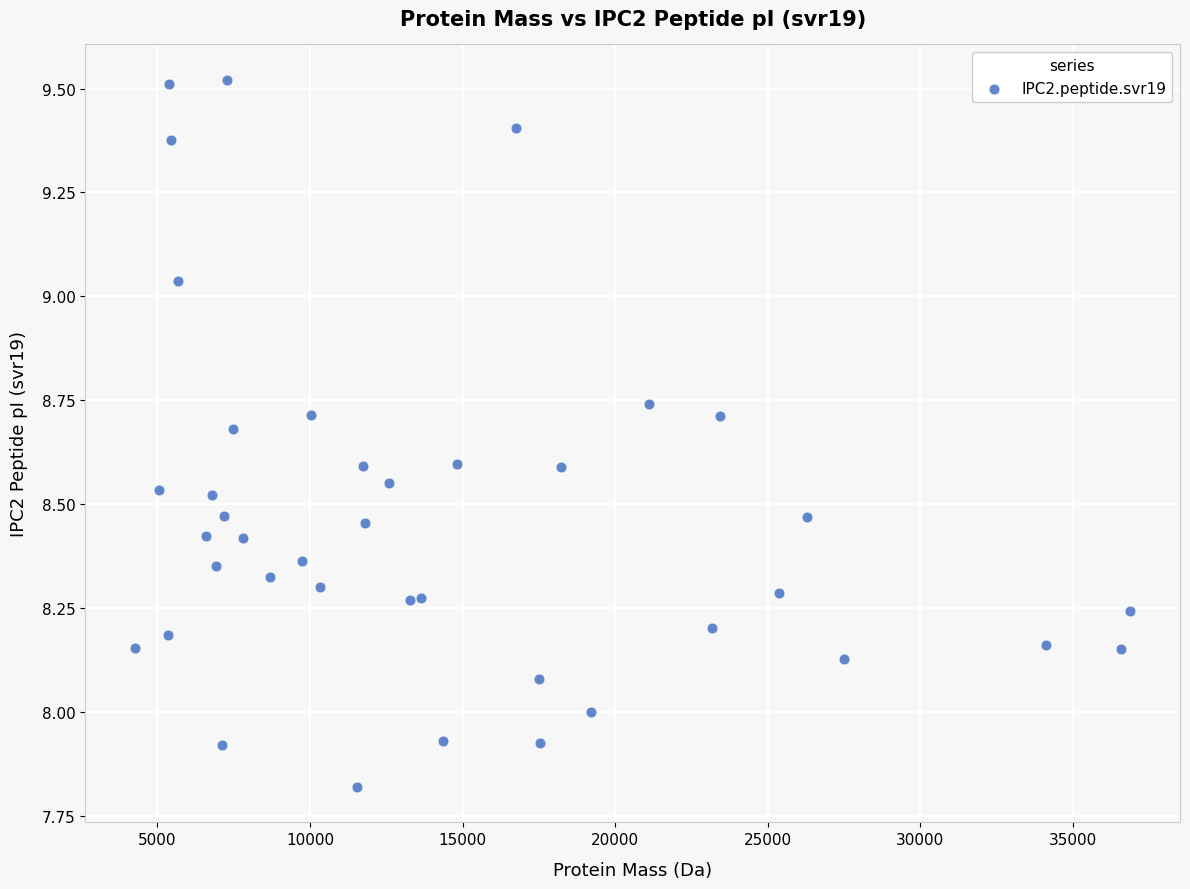

What is the range of X values (max minus min)?

32600.0